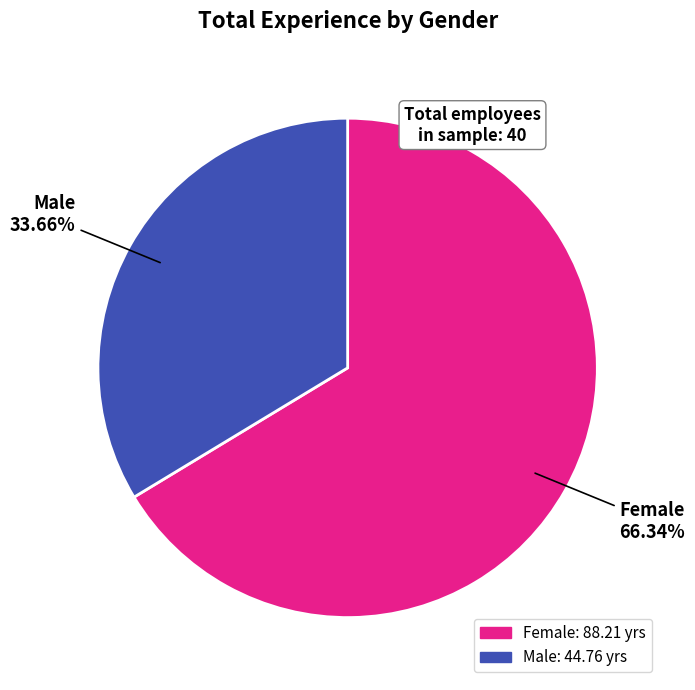

Which has a higher value, Male or Female?

Female